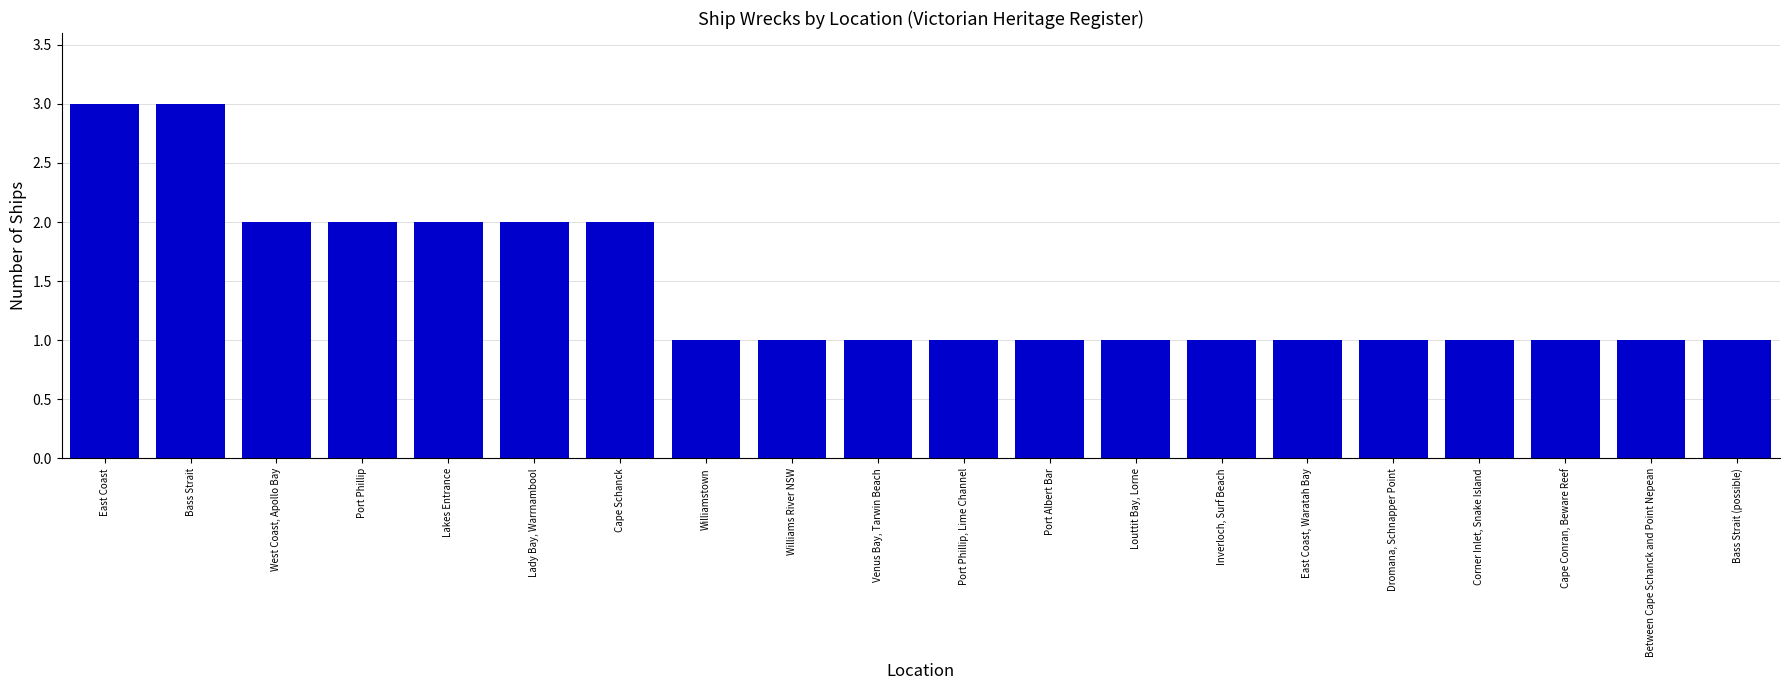

Approximately how many times larger is the value at Williamstown compared to Port Phillip, Lime Channel?

1.0